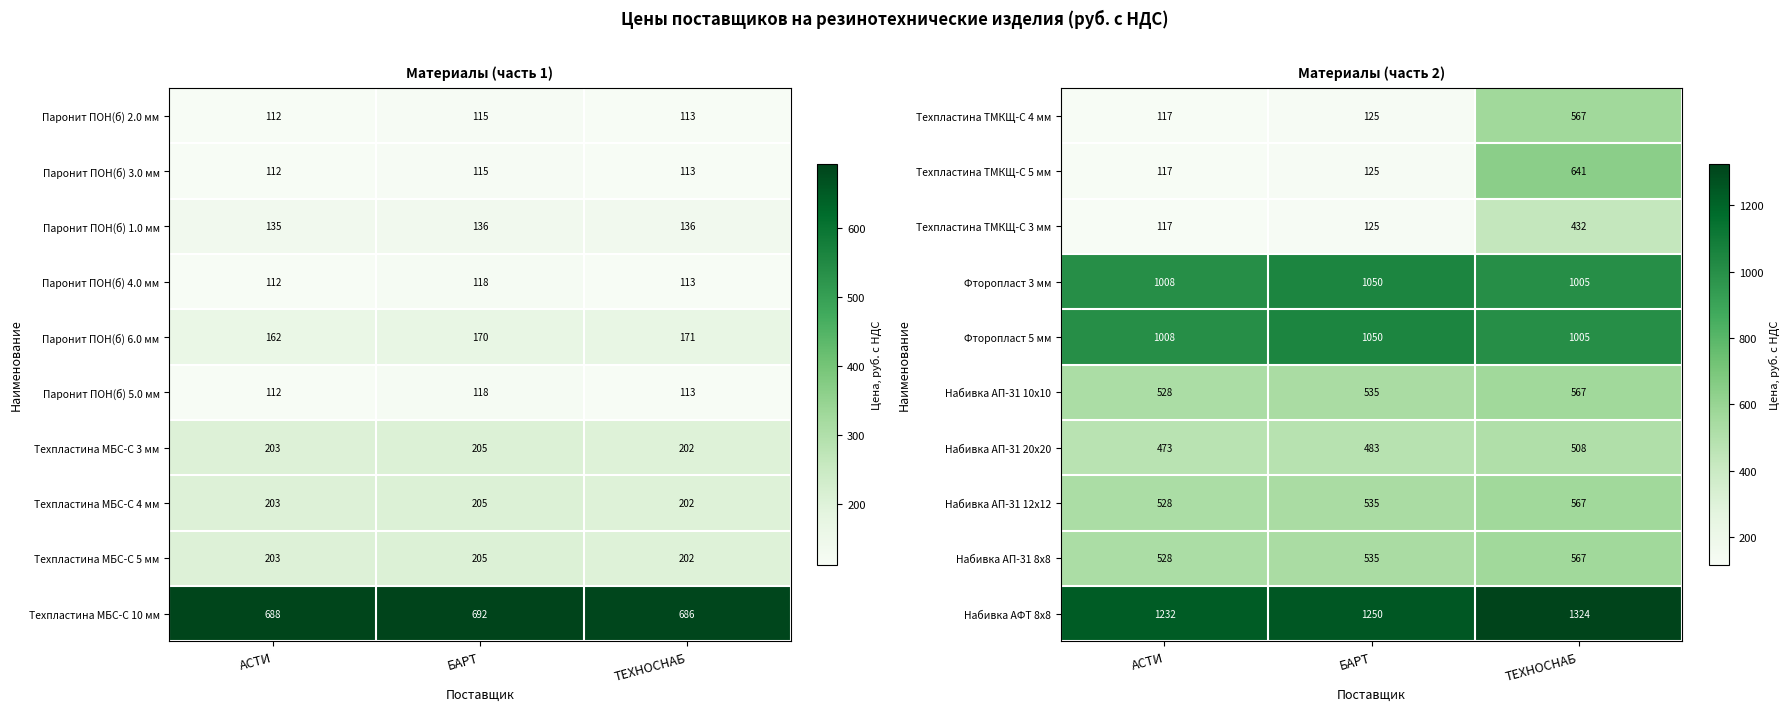

Which category has the lowest value in the Техпластина ТМКЩ-С 5 мм series?

АСТИ